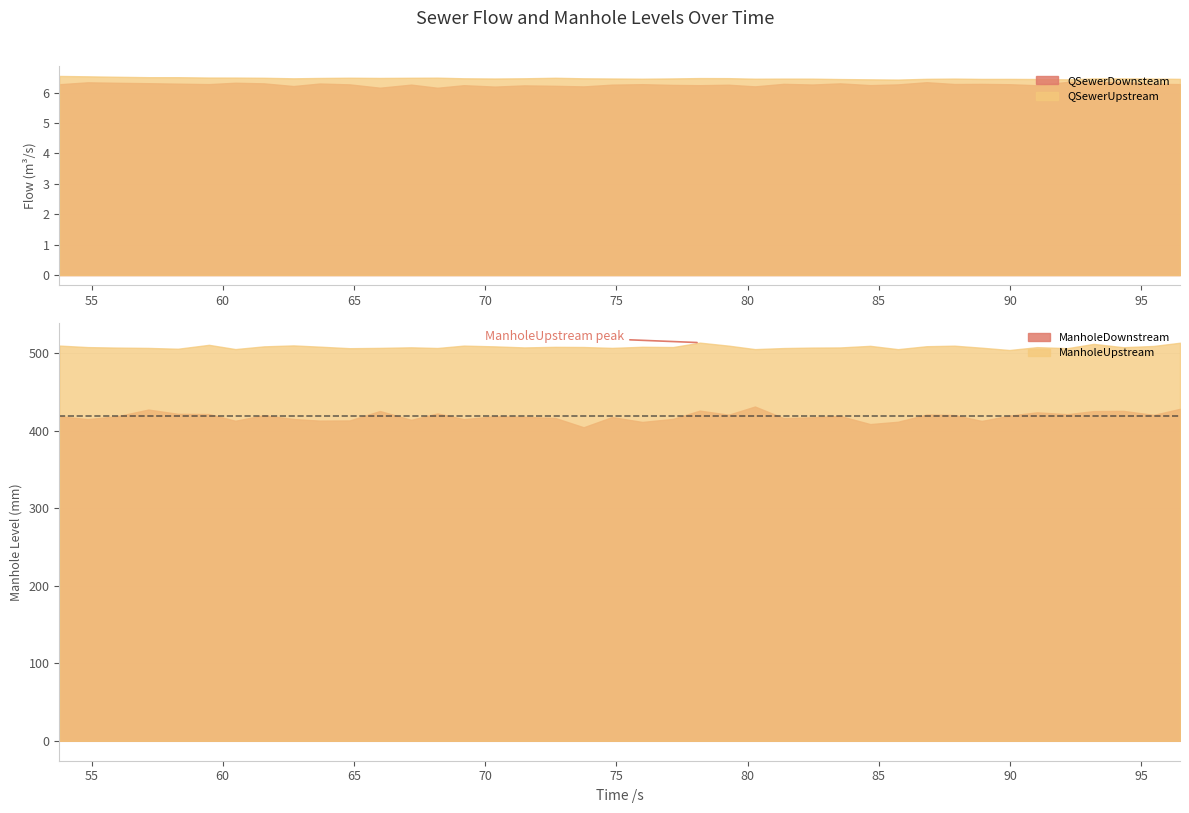

True or false: ManholeUpstream has more than 2 interior local peaks.

True